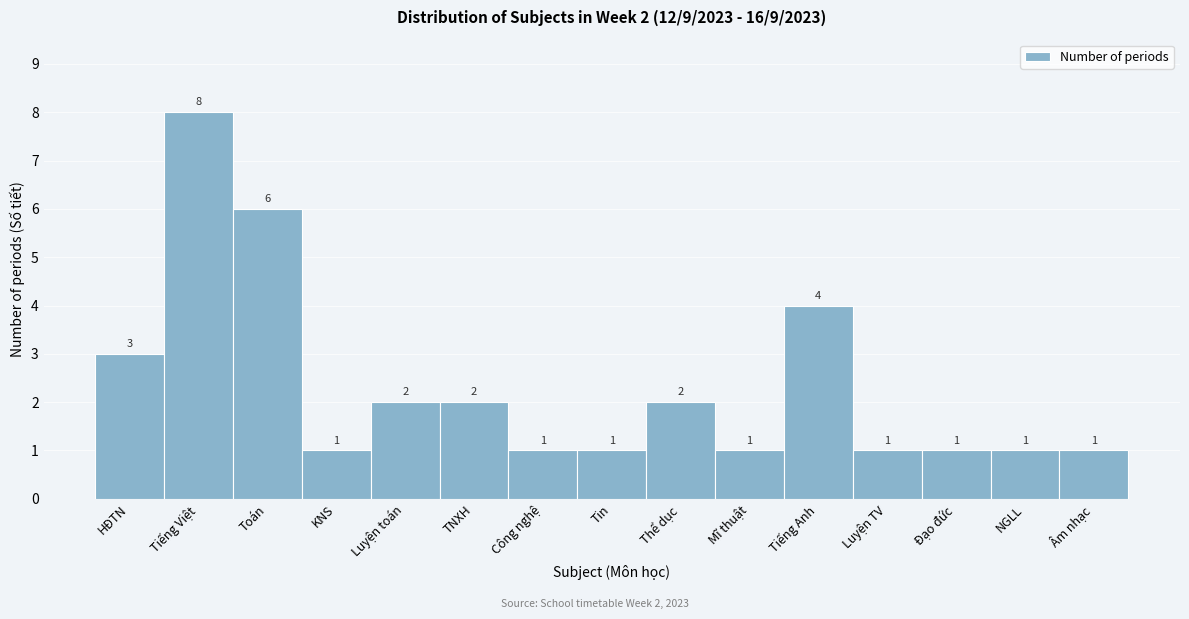

Reading right to left, what are all the values shown in this chart?

1	1	1	1	4	1	2	1	1	2	2	1	6	8	3